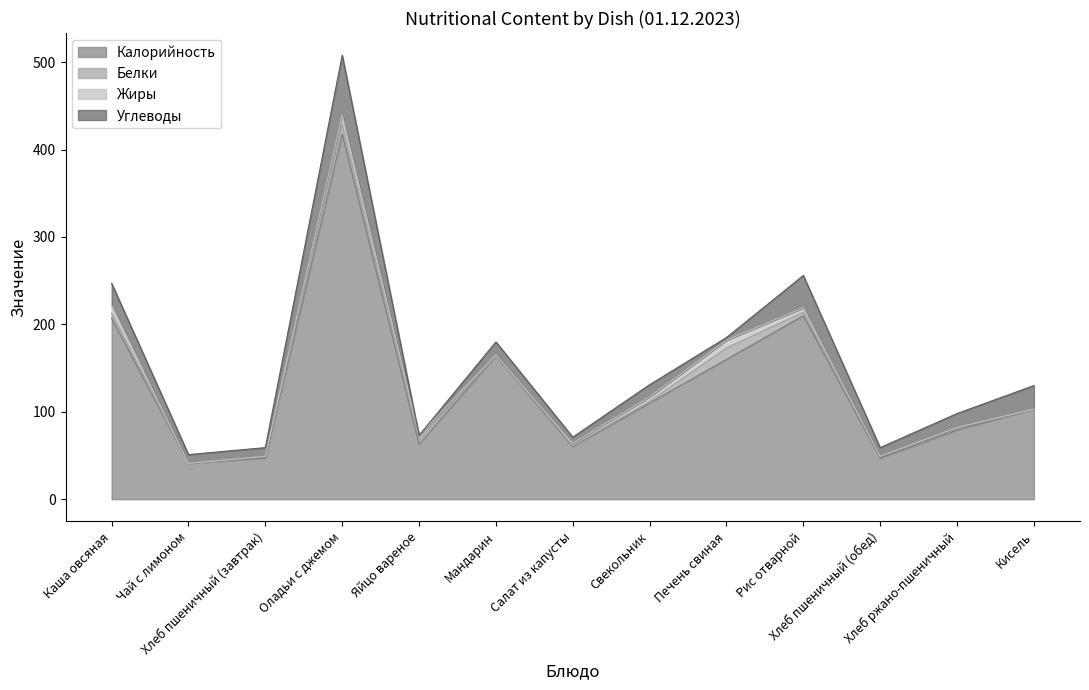

Where is the first local maximum for Жиры?

Оладьи с джемом